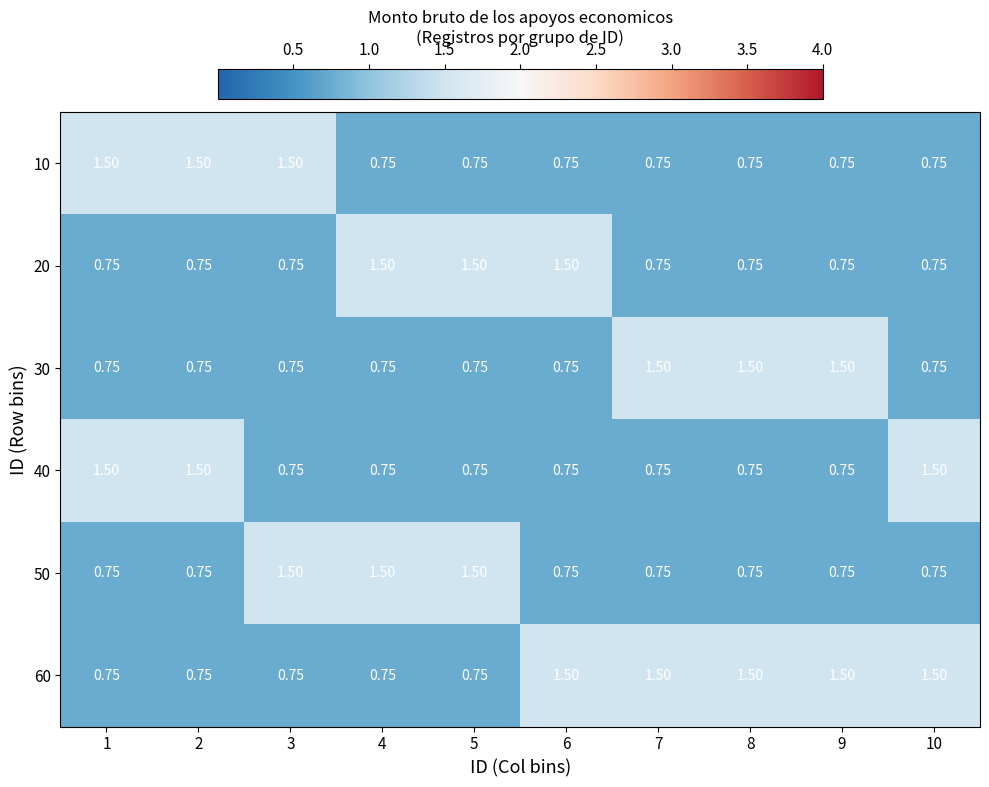

Is the value of 10 at 7 greater than the value of 60 at 10?

No